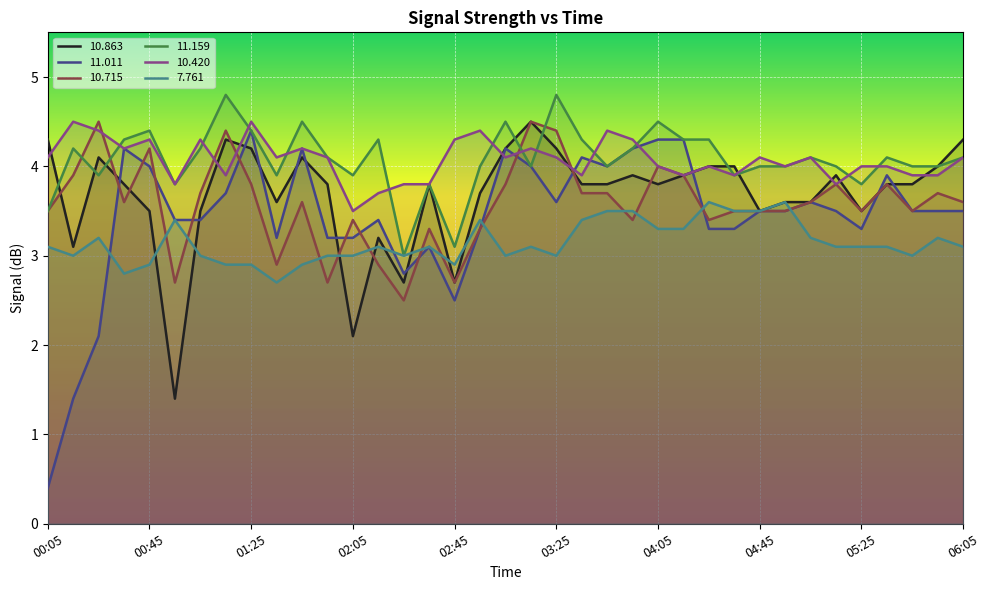

Between 01:35 and 02:55, which series saw the biggest shift?

  7.761